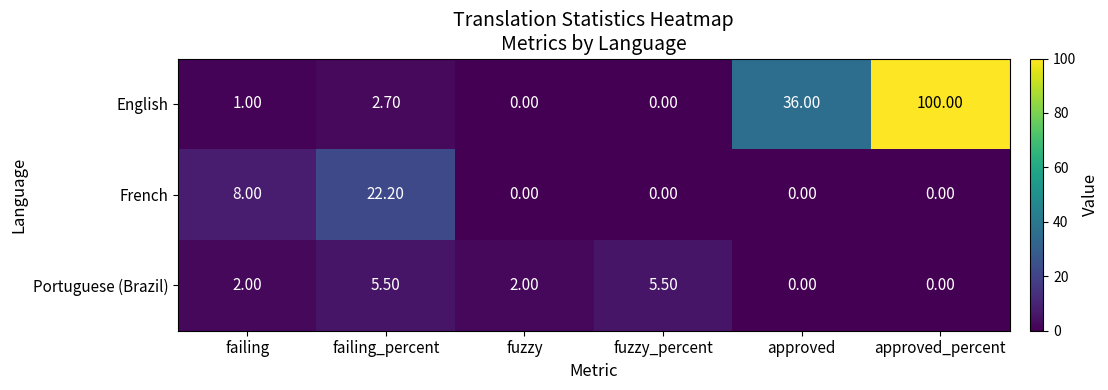

At which category is the sum across all series the highest?

approved_percent